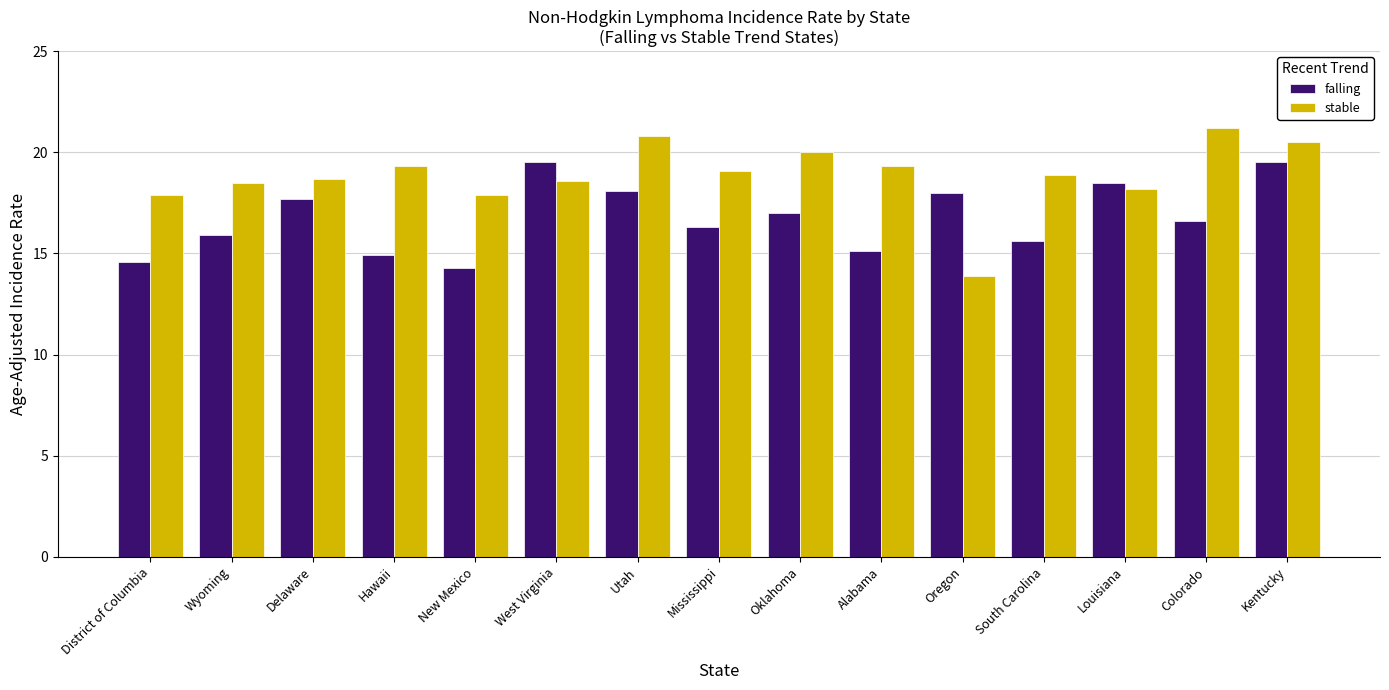

Rank the series at Kentucky from highest to lowest value.

stable, falling